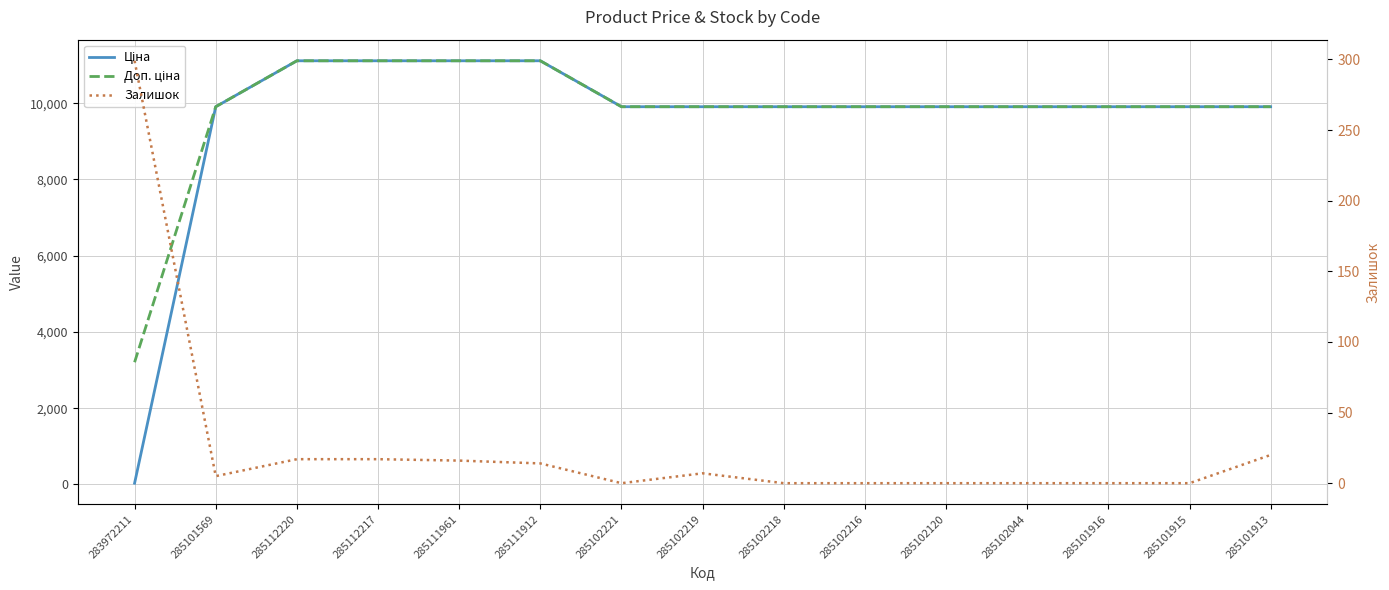

At how many categories does at least one series exceed 6232?

14